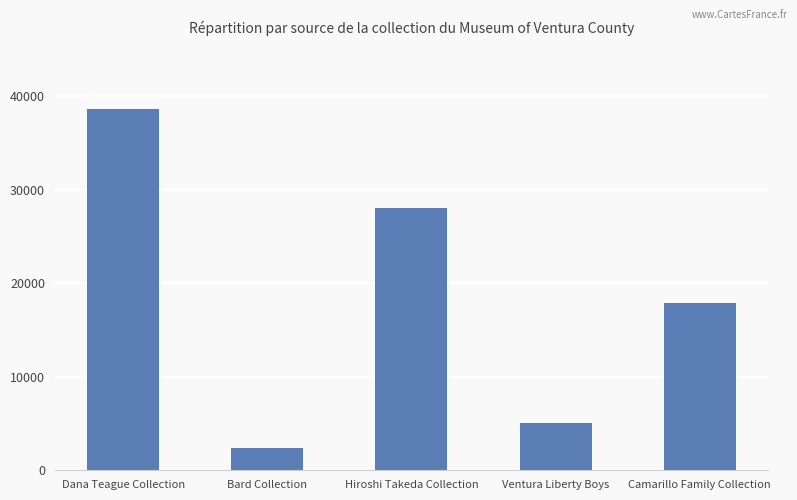

List the labels in order of value, largest first.

Dana Teague Collection, Hiroshi Takeda Collection, Camarillo Family Collection, Ventura Liberty Boys, Bard Collection